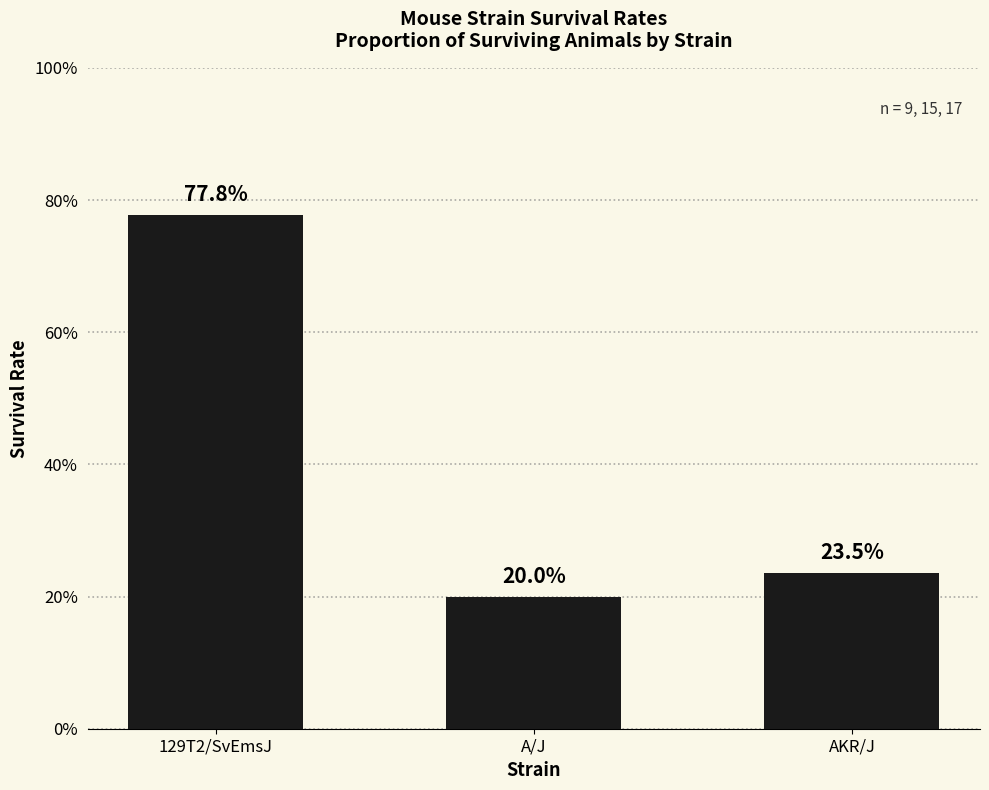

Does the chart contain stacked bars?

No